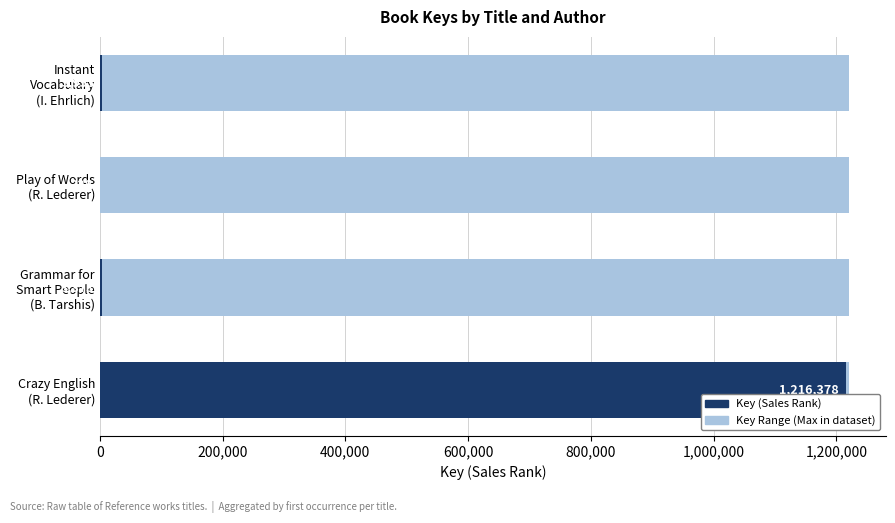

How many data points in Key (Sales Rank) are less than 3953?

2